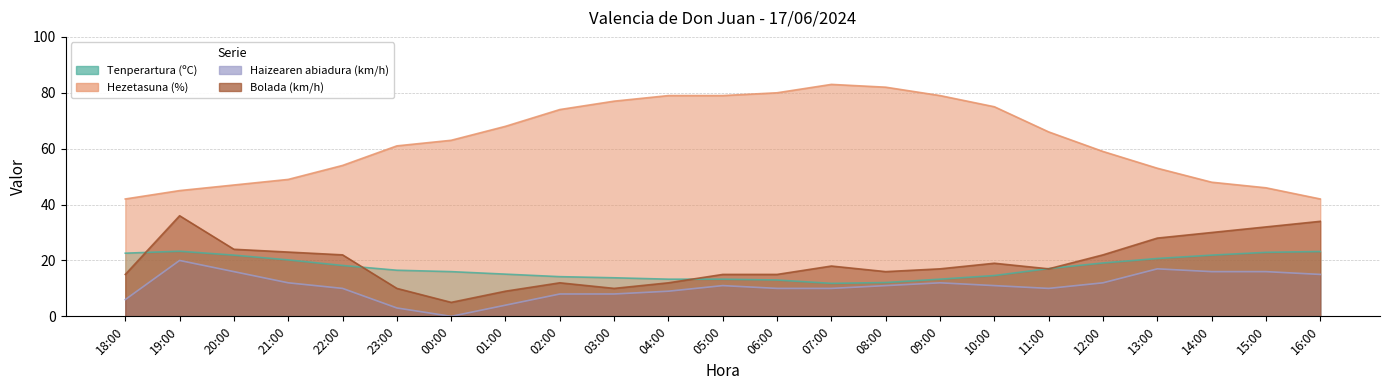

Reading left to right, list all the values displayed in this chart.

Tenperartura (ºC): 22.6	23.3	21.9	20.2	18.2	16.5	16.0	15.1	14.2	13.8	13.3	13.3	13.0	11.8	12.1	13.3	14.6	17.1	19.1	20.7	21.9	22.9	23.2
Hezetasuna (%): 42.0	45.0	47.0	49.0	54.0	61.0	63.0	68.0	74.0	77.0	79.0	79.0	80.0	83.0	82.0	79.0	75.0	66.0	59.0	53.0	48.0	46.0	42.0
Haizearen abiadura (km/h): 6.0	20.0	16.0	12.0	10.0	3.0	0.0	4.0	8.0	8.0	9.0	11.0	10.0	10.0	11.0	12.0	11.0	10.0	12.0	17.0	16.0	16.0	15.0
Bolada (km/h): 15.0	36.0	24.0	23.0	22.0	10.0	5.0	9.0	12.0	10.0	12.0	15.0	15.0	18.0	16.0	17.0	19.0	17.0	22.0	28.0	30.0	32.0	34.0